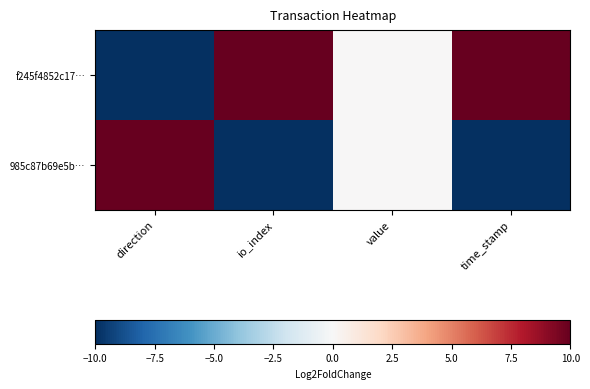

How many series are shown in this chart?

2